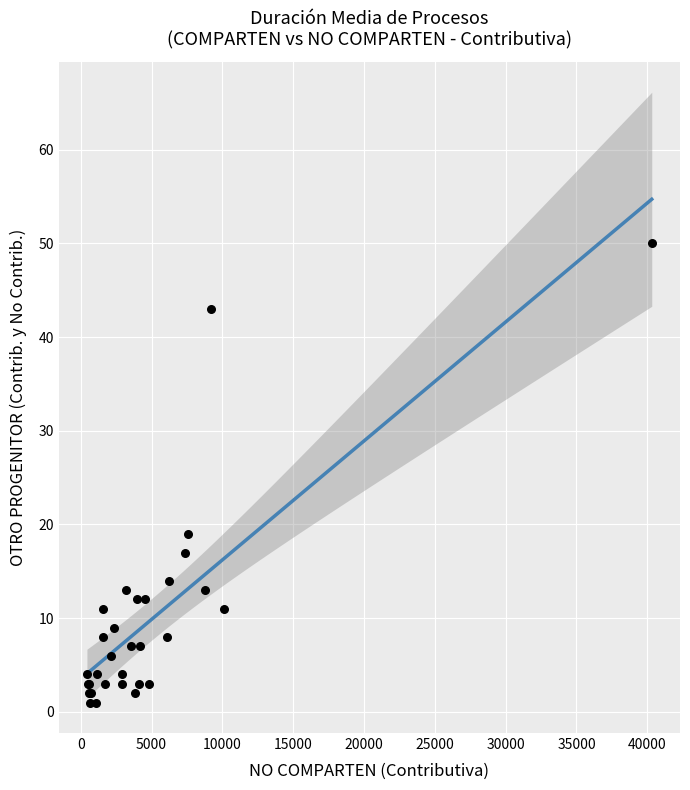

What Y value in the scatter plot is closest to 25?

19